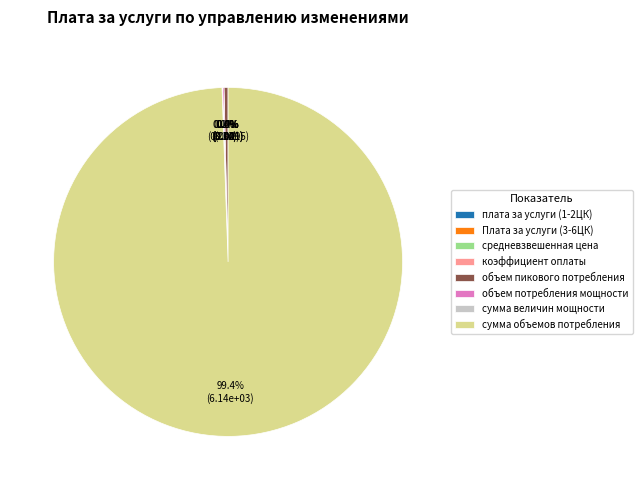

Is сумма объемов потребления the majority of the pie?

Yes